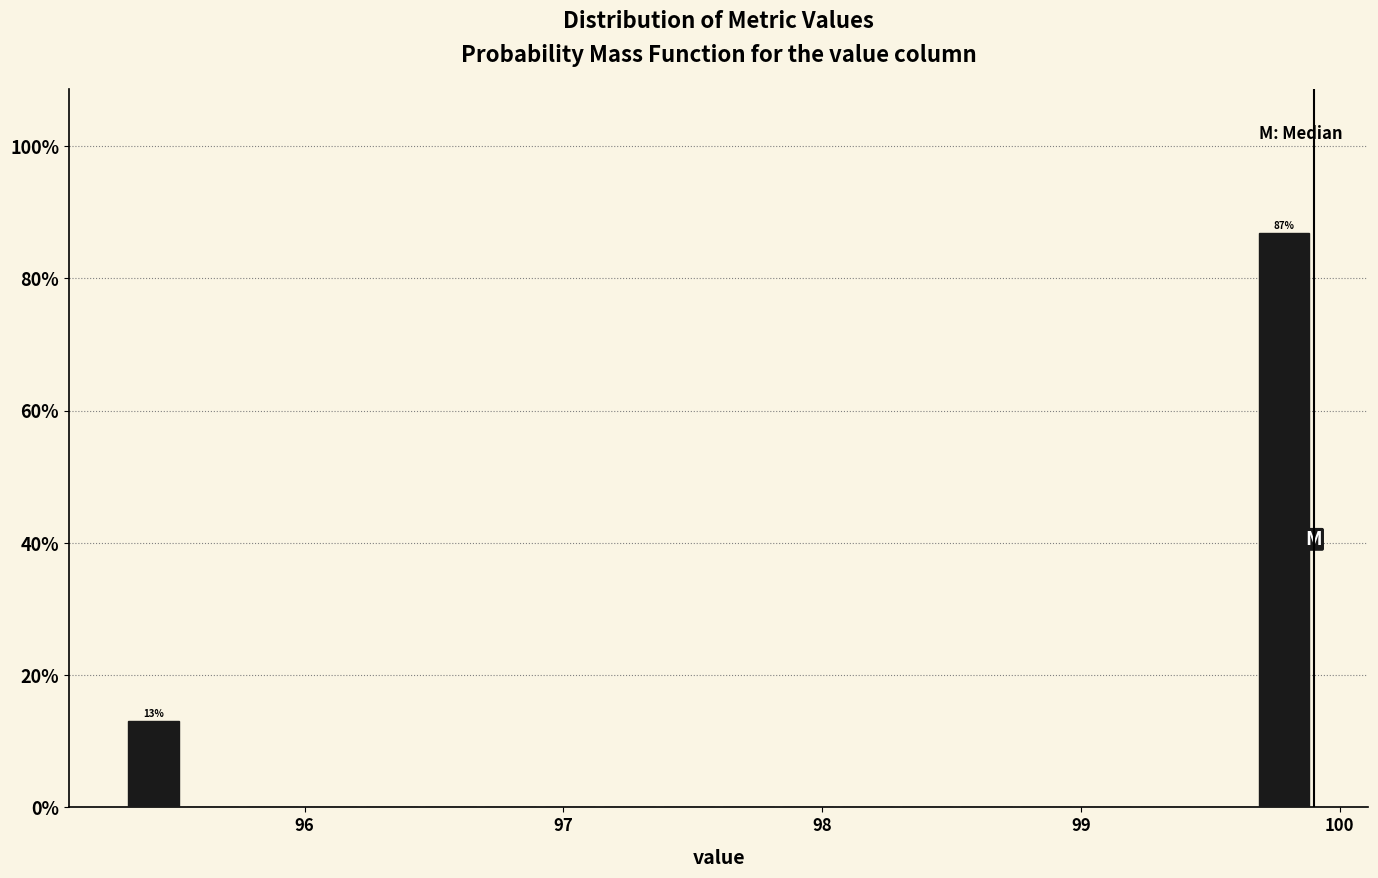

Read against the x-axis, roughly where is the centre of the tallest bar?

99.8